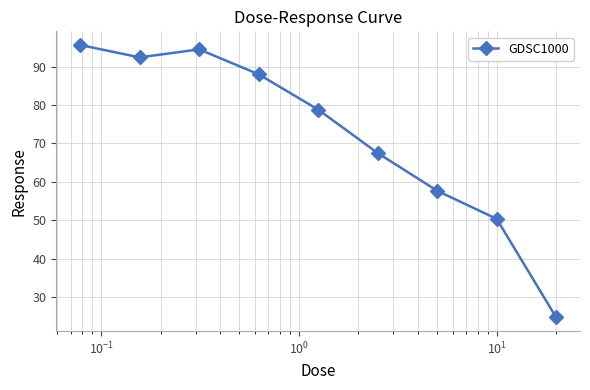

Reading right to left, extract all data points from this chart.

24.7	50.4	57.7	67.5	78.8	88.0	94.5	92.4	95.6